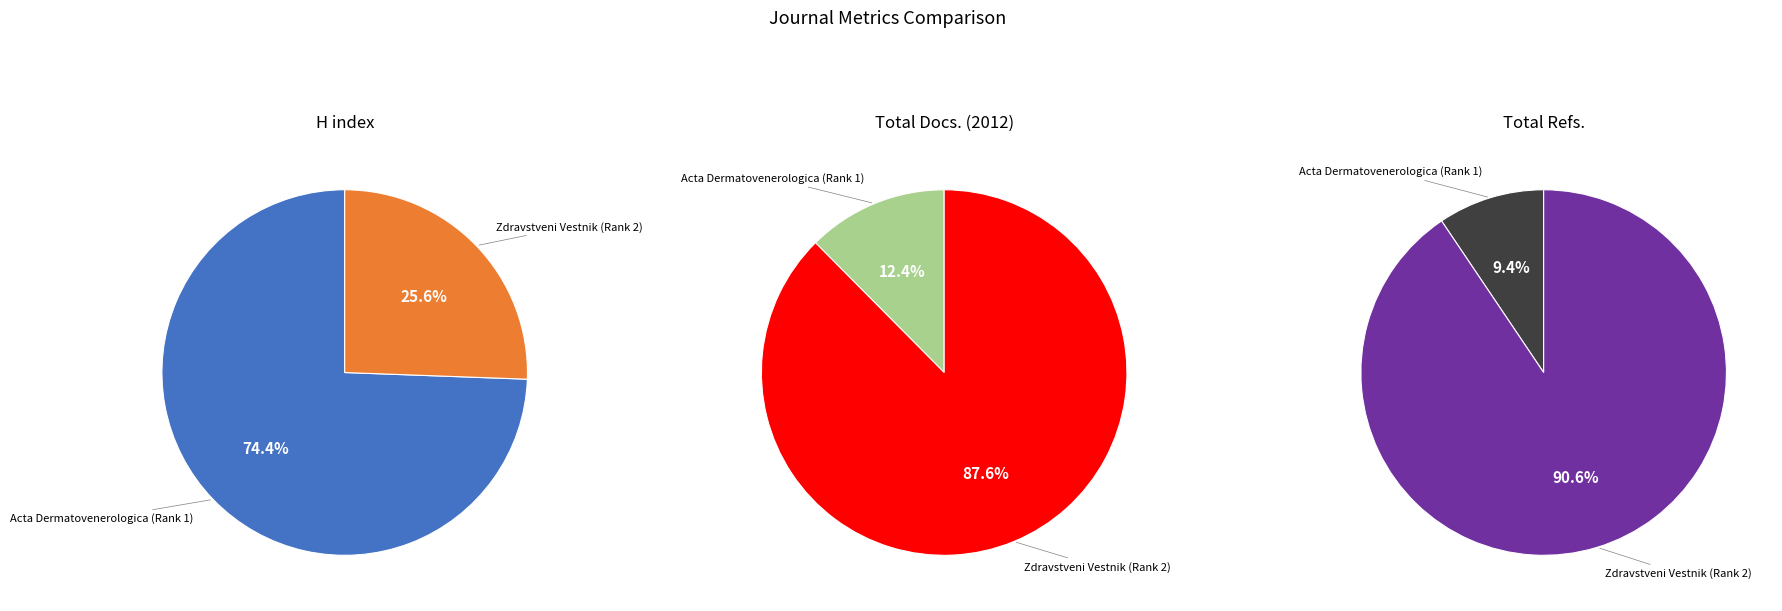

Which slice is the largest?

Zdravstveni Vestnik (Rank 2)